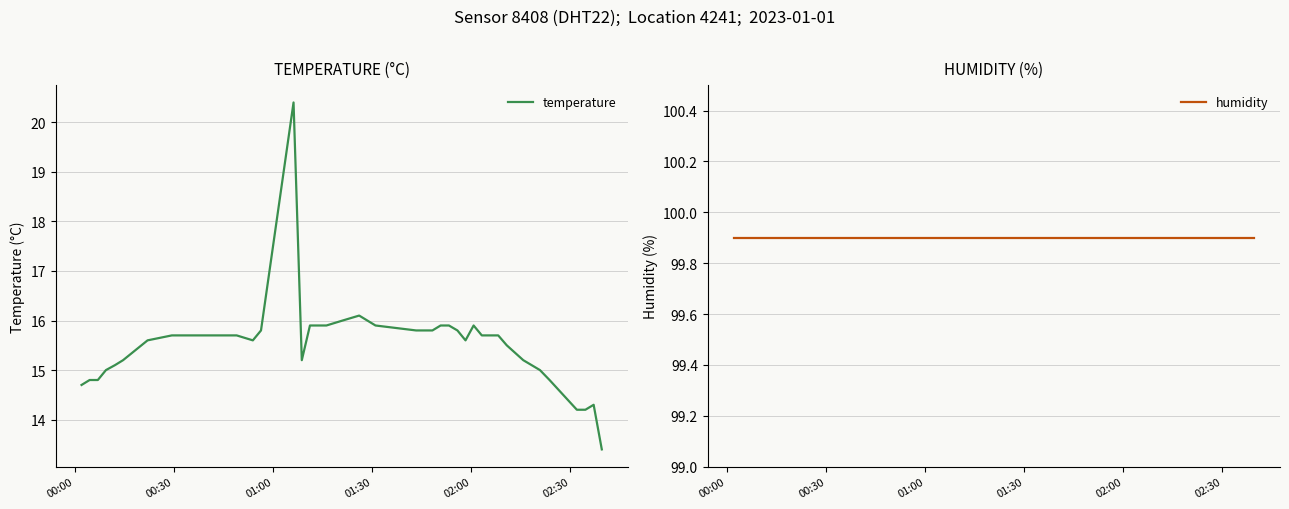

What is the value of the humidity point at the 13th from the left?

99.9